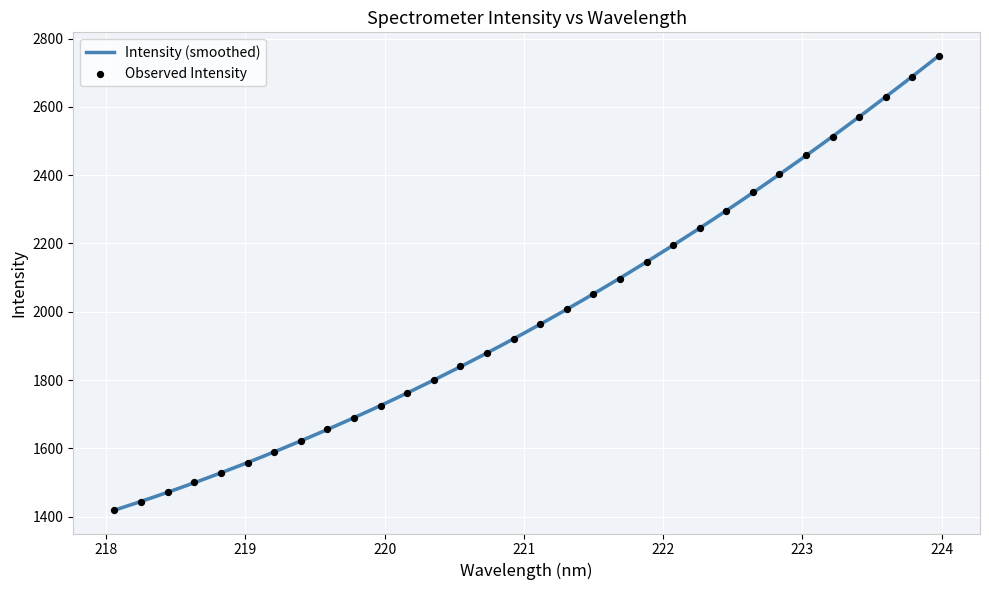

What is the change in value from 219.9712 to 222.4538?

+571.8